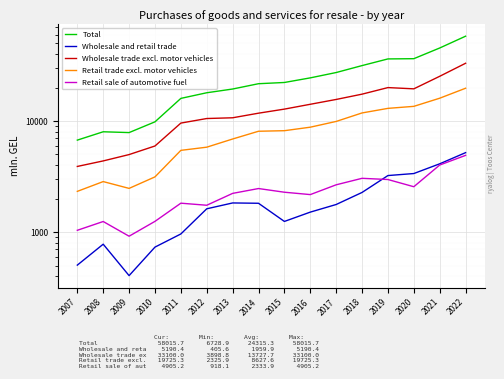

Reading left to right, extract all data points from this chart.

Total: 2007=6728.9	2008=8000.0	2009=7866.8	2010=9830.4	2011=15983.9	2012=17962.1	2013=19408.3	2014=21665.2	2015=22225.8	2016=24455.1	2017=27317.8	2018=31542.7	2019=36218.3	2020=36397.6	2021=45426.1	2022=58015.7
Wholesale and retail trade: 2007=504.2	2008=778.2	2009=405.6	2010=732.4	2011=962.1	2012=1620.6	2013=1829.6	2014=1817.4	2015=1247.1	2016=1512.8	2017=1771.6	2018=2274.8	2019=3228.0	2020=3365.9	2021=4118.2	2022=5190.4
Wholesale trade excl. motor vehicles: 2007=3898.8	2008=4372.6	2009=4987.3	2010=5957.6	2011=9579.3	2012=10528.6	2013=10692.5	2014=11760.7	2015=12797.2	2016=14145.1	2017=15634.5	2018=17447.7	2019=19993.9	2020=19481.3	2021=25266.9	2022=33100.0
Retail trade excl. motor vehicles: 2007=2325.9	2008=2849.1	2009=2473.8	2010=3140.4	2011=5442.5	2012=5812.9	2013=6886.1	2014=8087.2	2015=8181.6	2016=8797.2	2017=9911.7	2018=11820.2	2019=12996.4	2020=13550.4	2021=16041.0	2022=19725.3
Retail sale of automotive fuel: 2007=1037.8	2008=1245.2	2009=918.1	2010=1249.1	2011=1820.6	2012=1744.3	2013=2230.9	2014=2466.4	2015=2285.1	2016=2175.6	2017=2664.9	2018=3048.9	2019=2973.0	2020=2560.9	2021=4016.1	2022=4905.2